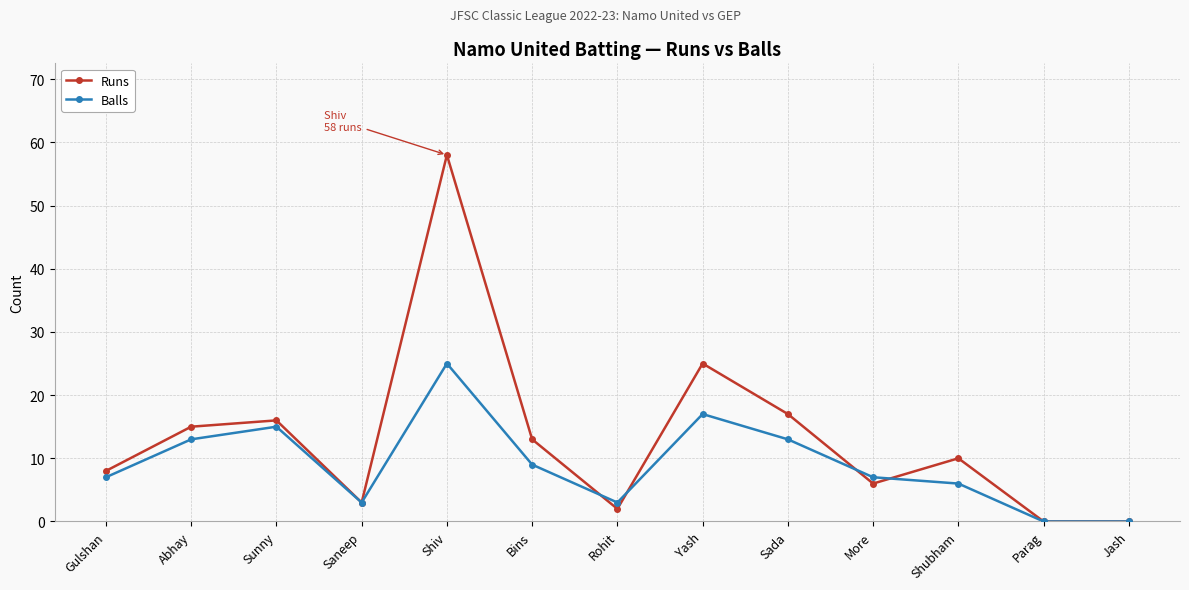

Count the number of categories in the chart.

13